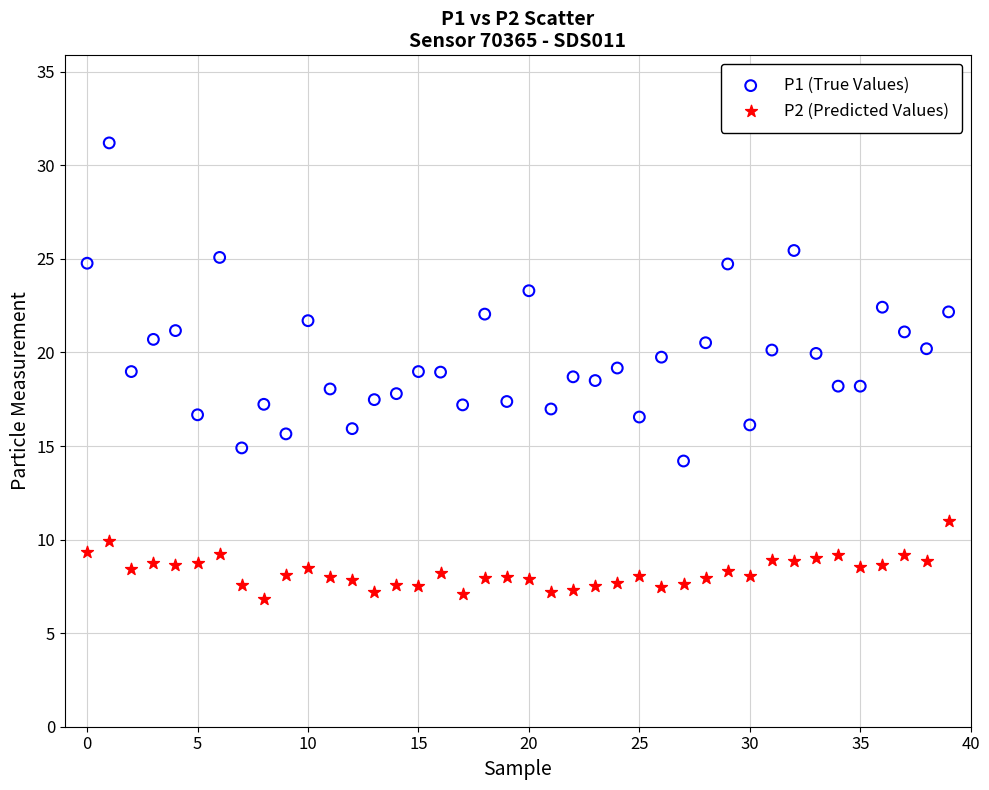

Across all data points, what is the range of Y values (max minus min)?

24.4